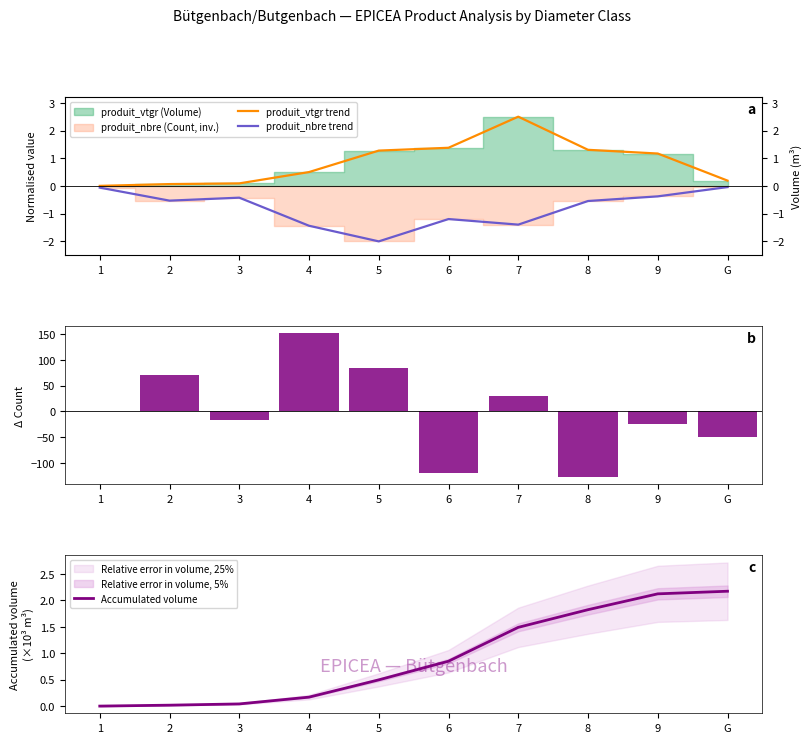

True or false: Δ produit_nbre has a value of 70.0 at 2.

True